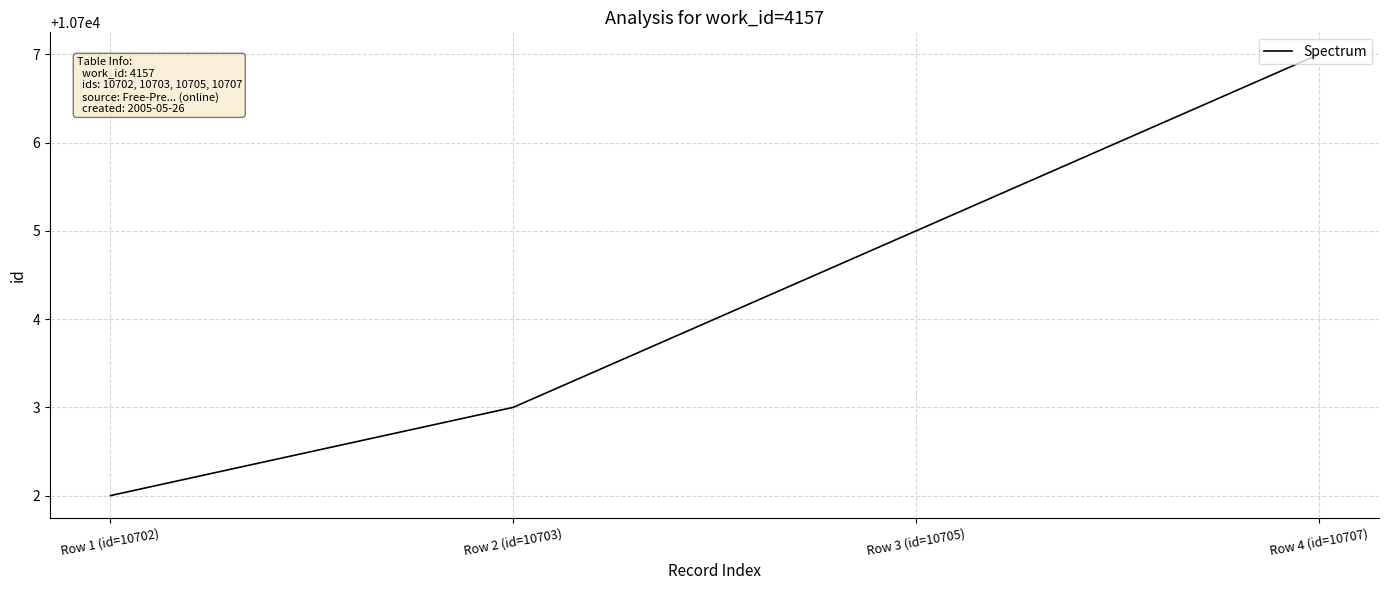

What position from the left is Row 3 (id=10705)?

3